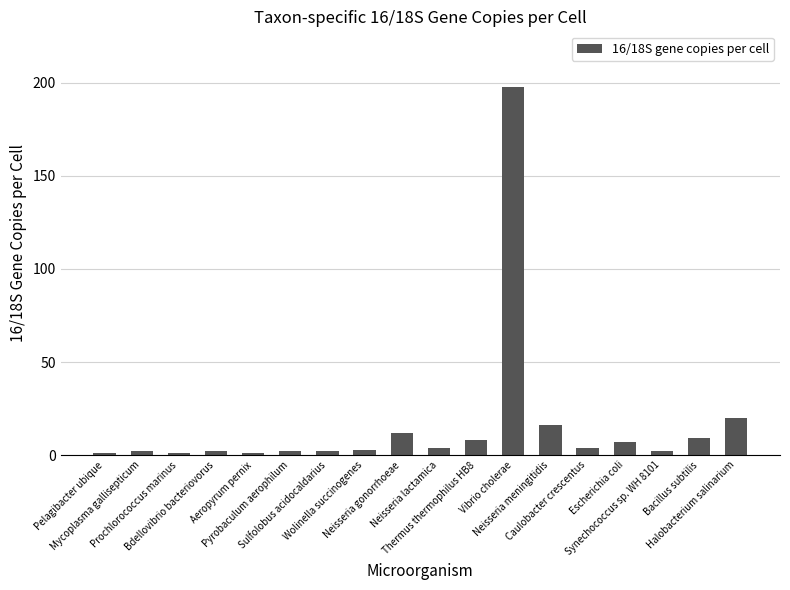

The chart shows a value of 5 at Neisseria gonorrhoeae. True or false?

False